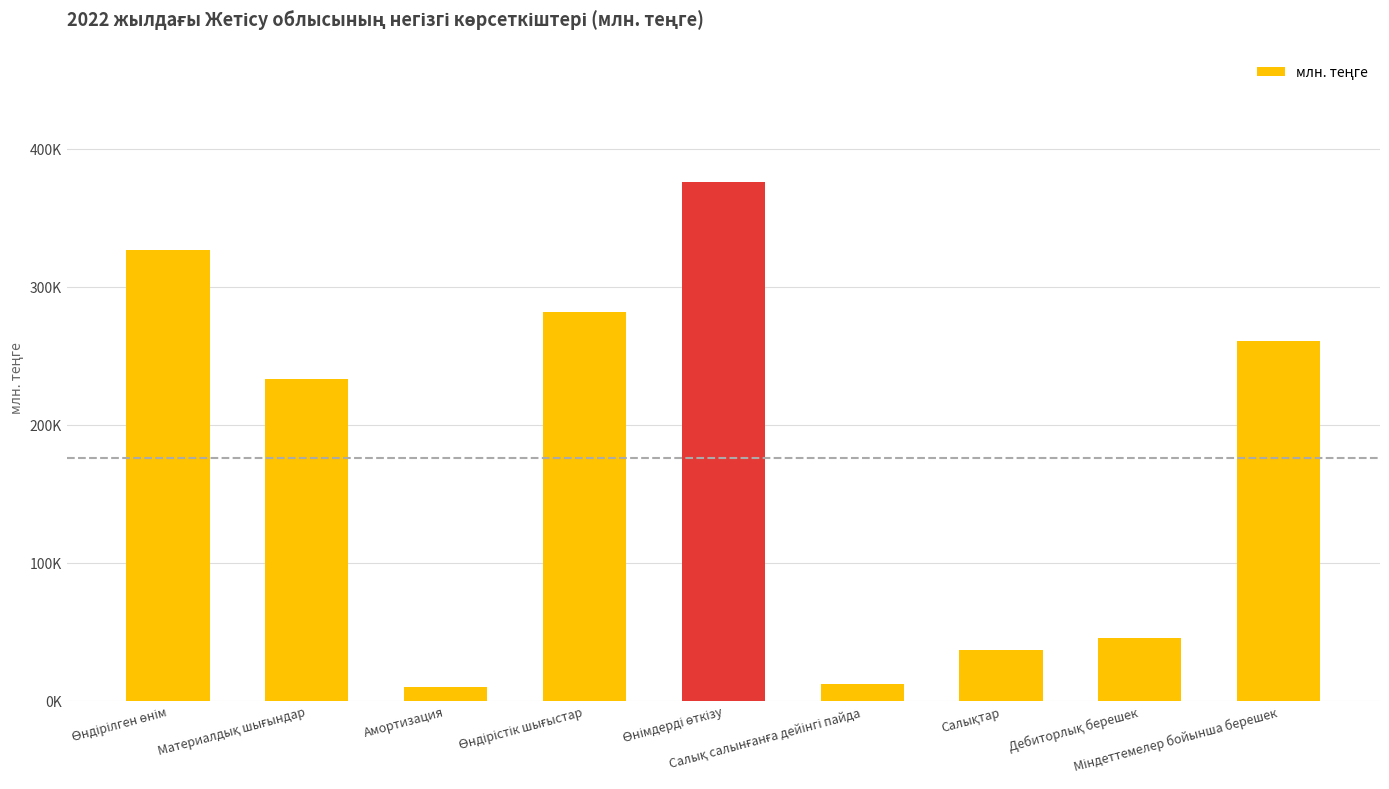

Does the chart contain any negative values?

No